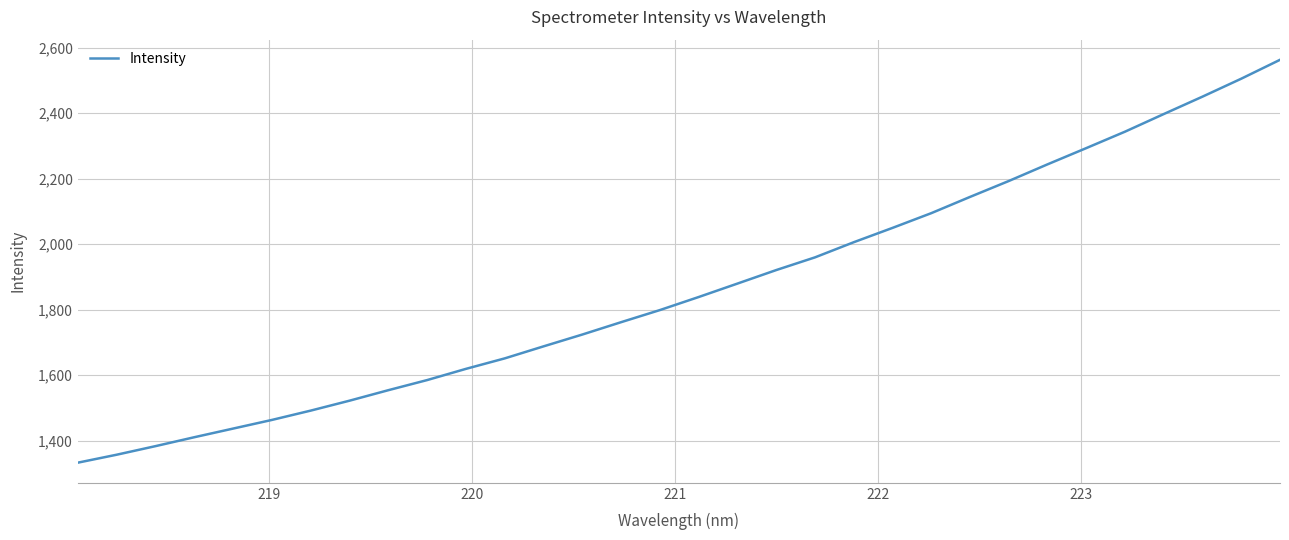

What is the maximum value shown in the chart?

2562.6